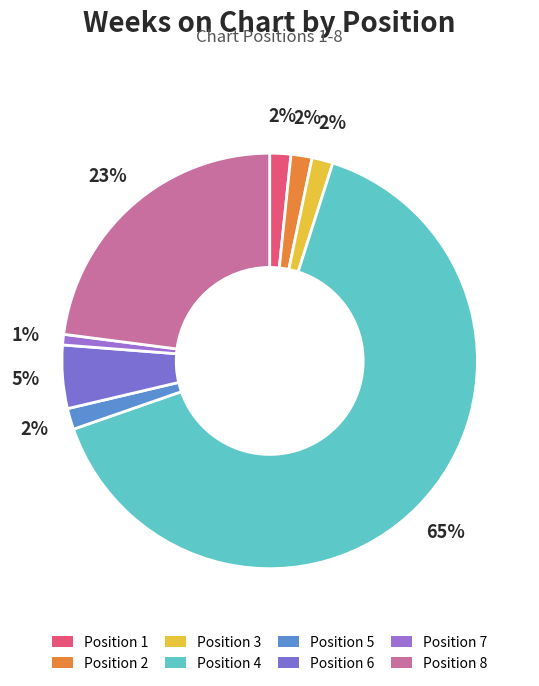

To the nearest percent, what is the difference between the largest and smallest slice percentages?

64%